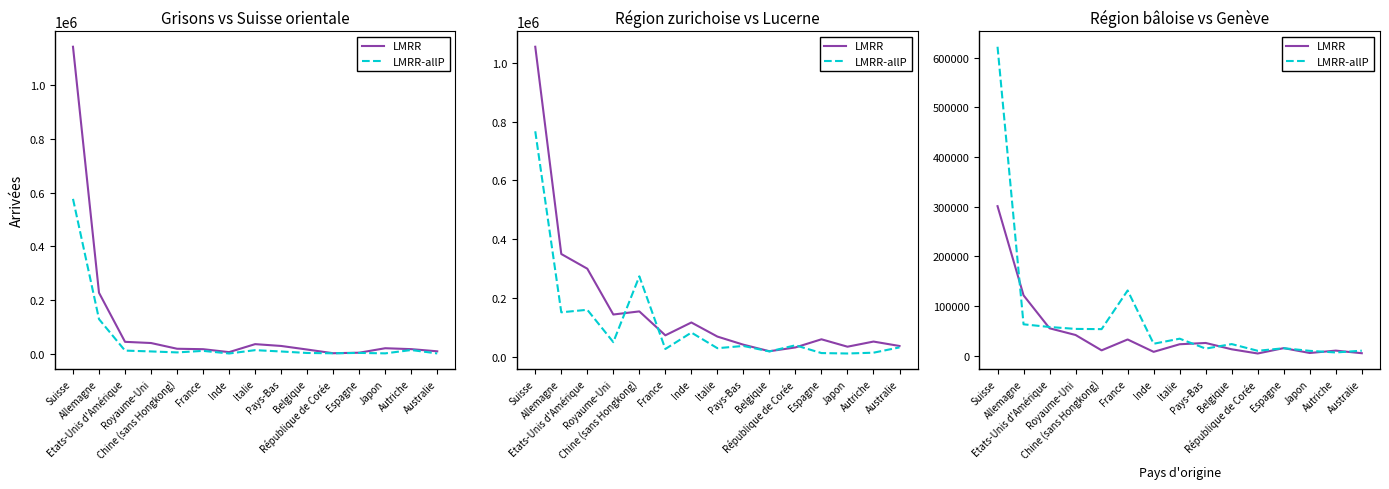

Which series has the largest total across all categories?

LMRR-allP